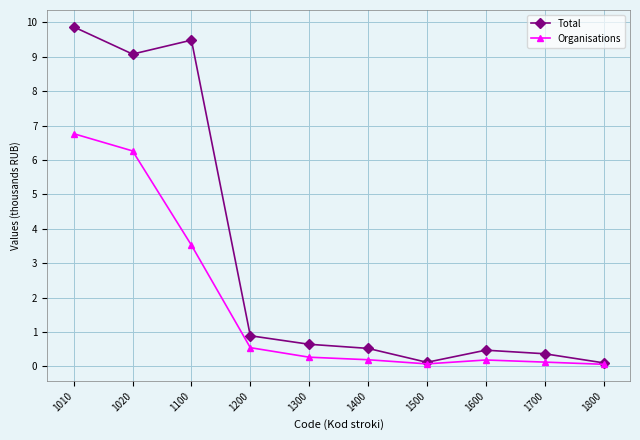

List the series in order of their peak value, lowest first.

Organisations, Total